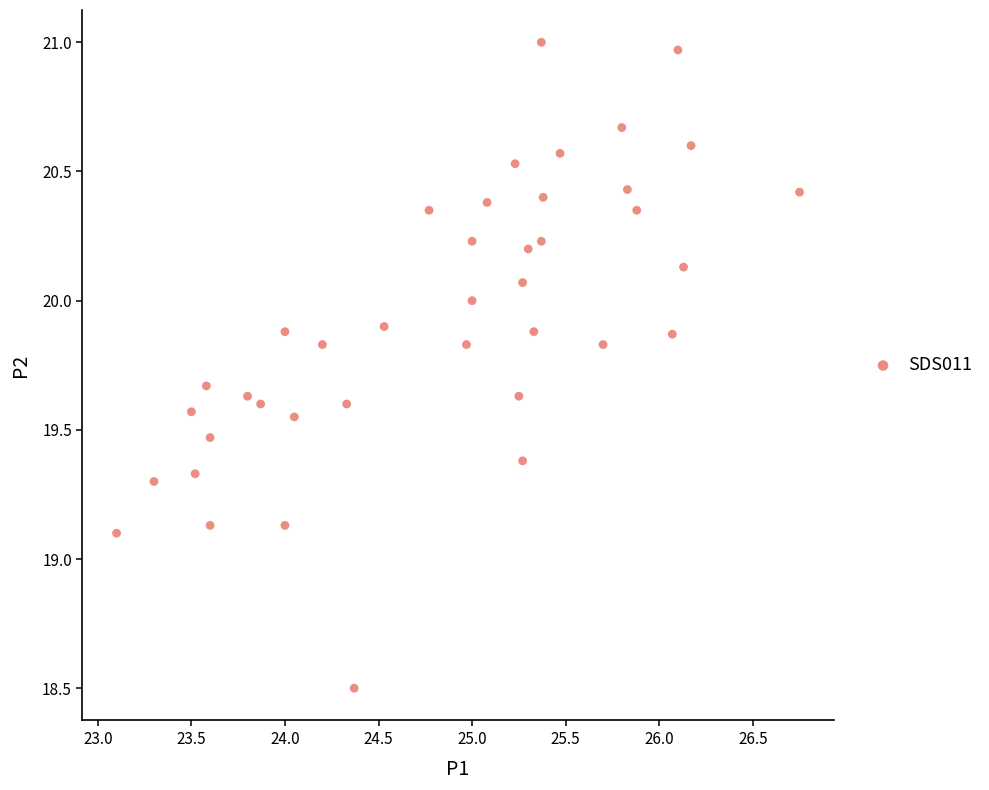

What is the range of Y values (max minus min)?

2.5